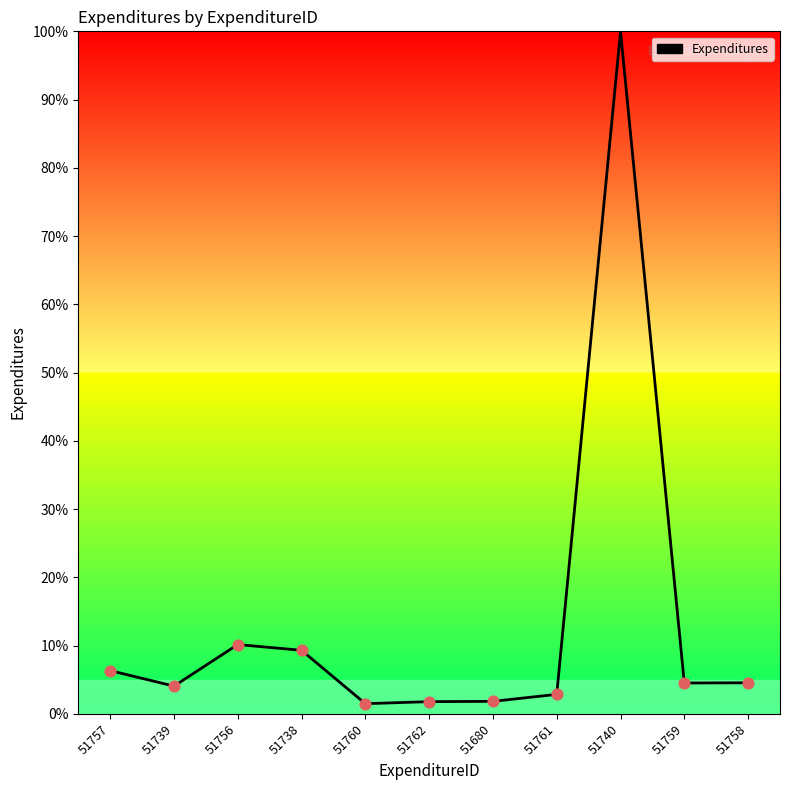

What is the change in value from 51757 to 51739?

-2.3